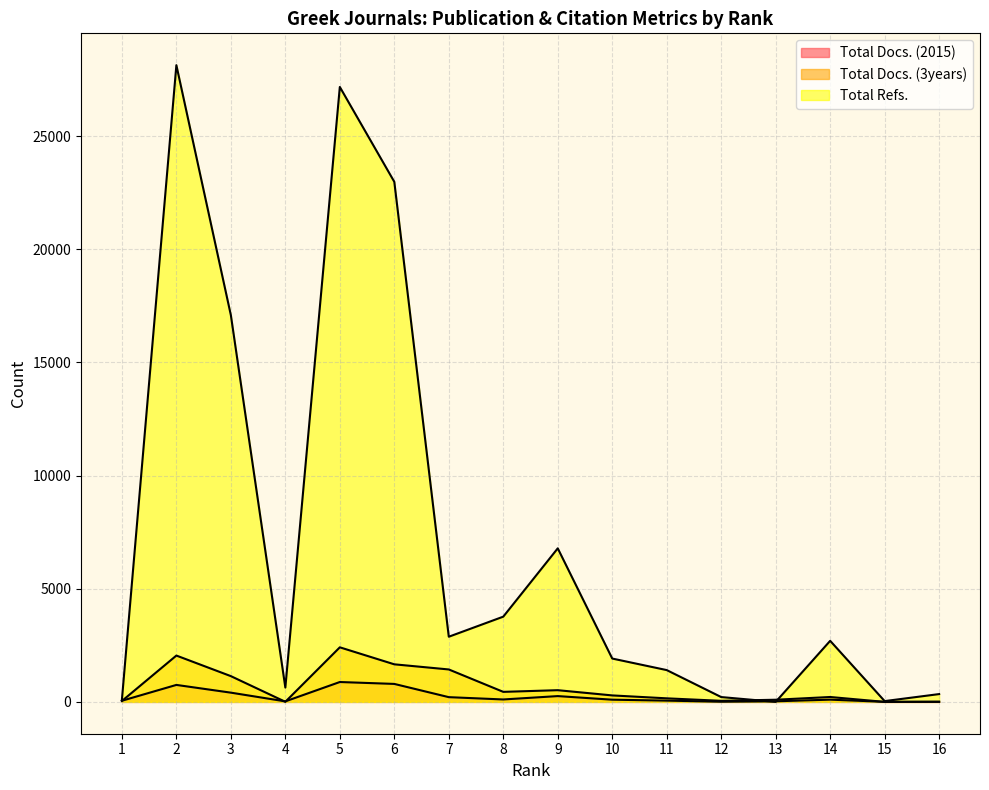

Reading right to left, list all the values displayed in this chart.

Total Docs. (2015): 8	2	99	26	7	56	97	256	107	209	794	878	23	408	750	50
Total Docs. (3years): 1	0	216	95	47	157	286	517	443	1433	1660	2411	4	1138	2047	39
Total Refs.: 345	35	2698	0	213	1405	1915	6785	3766	2879	22980	27172	632	17088	28135	86